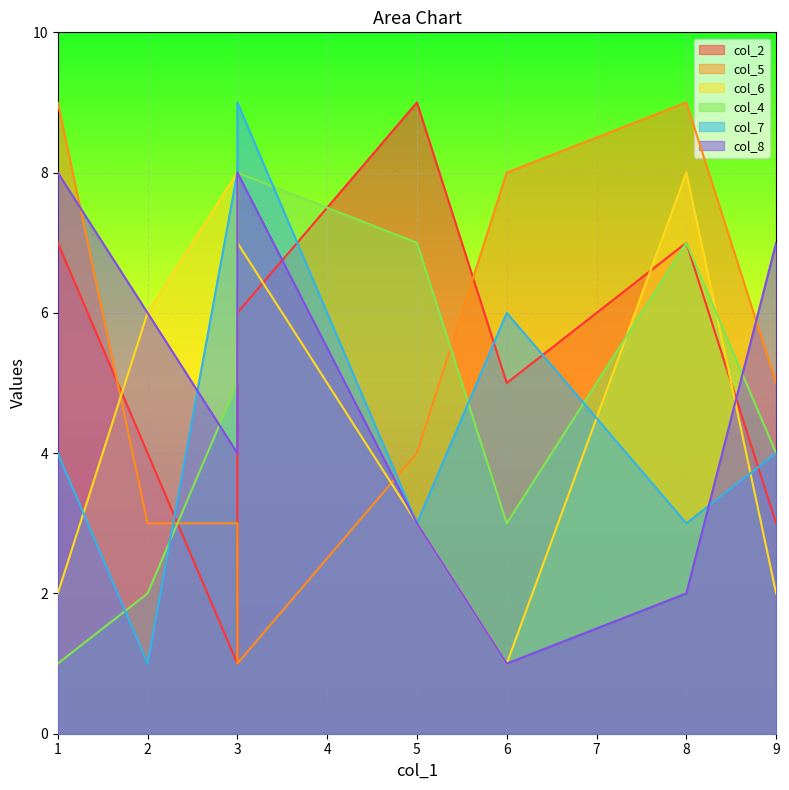

Between 1 and 1, which is larger?

1